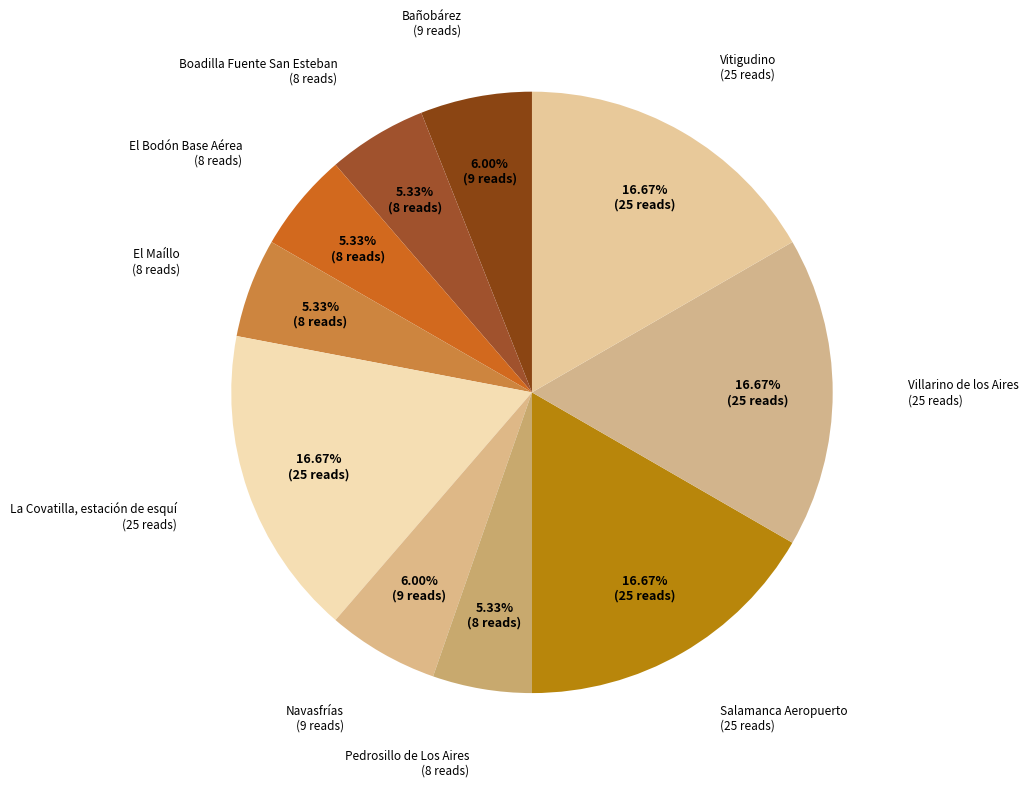

How many slices are in this pie chart?

10